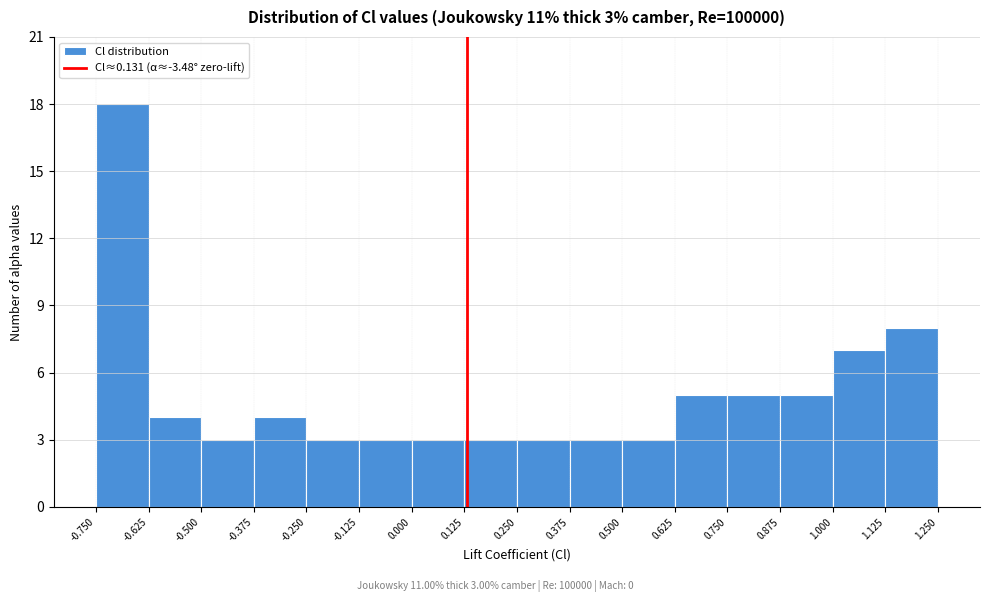

Which range on the x-axis has the tallest bar?

-0.750 to -0.625